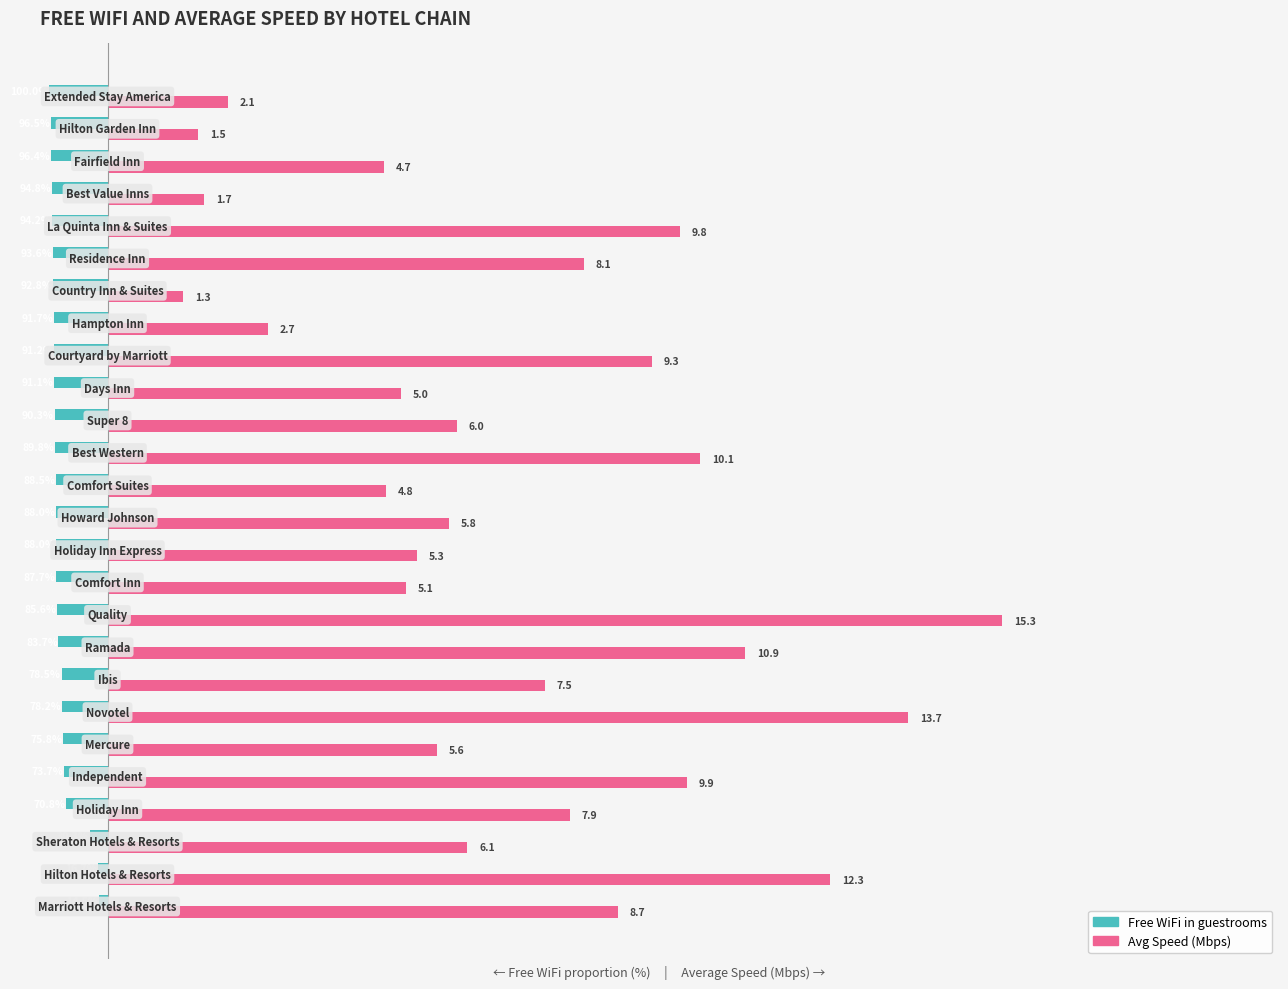

Reading left to right, transcribe all the data shown in this chart.

Free WiFi in guestrooms: -0.1	-0.2	-0.3	-0.7	-0.7	-0.8	-0.8	-0.8	-0.8	-0.9	-0.9	-0.9	-0.9	-0.9	-0.9	-0.9	-0.9	-0.9	-0.9	-0.9	-0.9	-0.9	-0.9	-1.0	-1.0	-1.0
Average expected speed (Mbps): 8.7	12.3	6.1	7.9	9.9	5.6	13.7	7.5	10.9	15.3	5.1	5.3	5.8	4.8	10.1	6.0	5.0	9.3	2.7	1.3	8.1	9.8	1.7	4.7	1.5	2.1